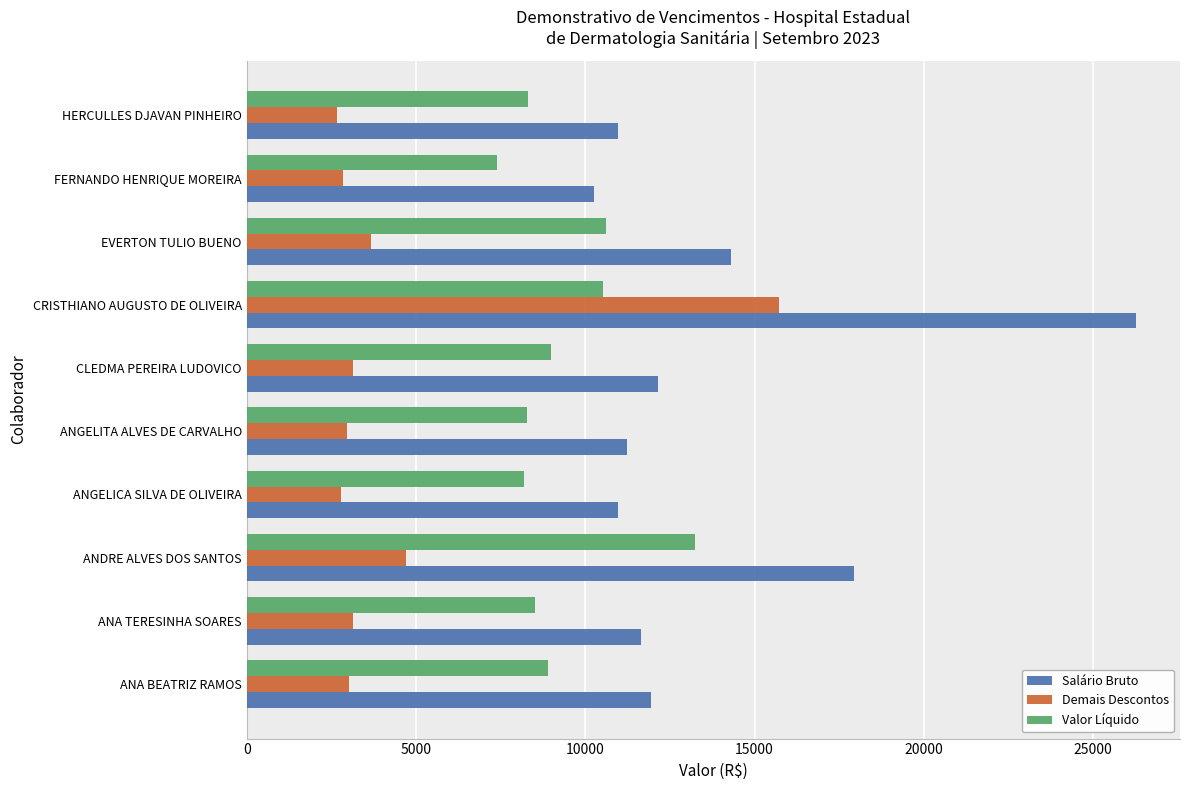

At which category is the sum across all series the highest?

CRISTHIANO AUGUSTO DE OLIVEIRA